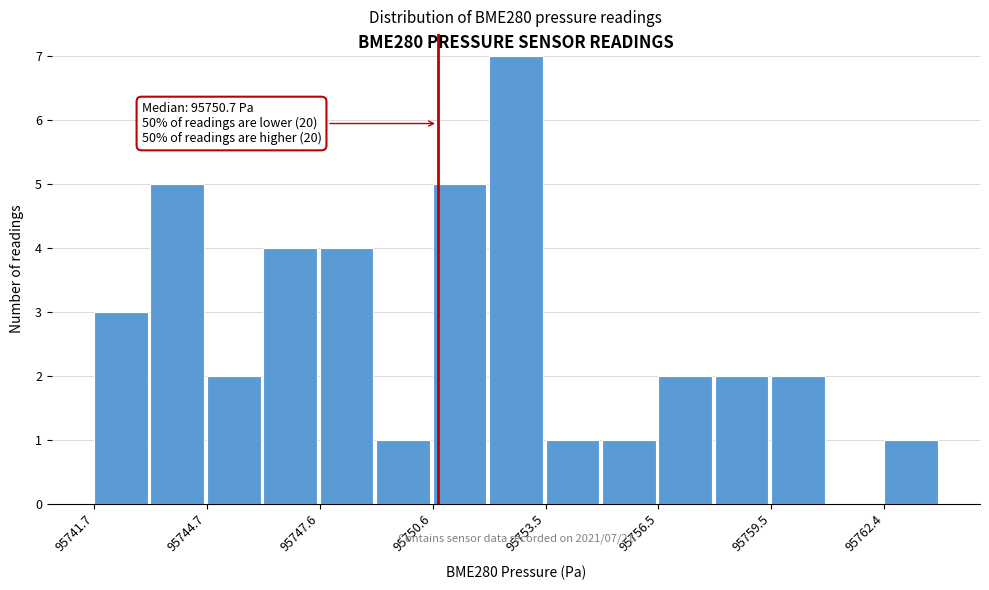

Read against the x-axis, roughly where is the centre of the tallest bar?

95753.0